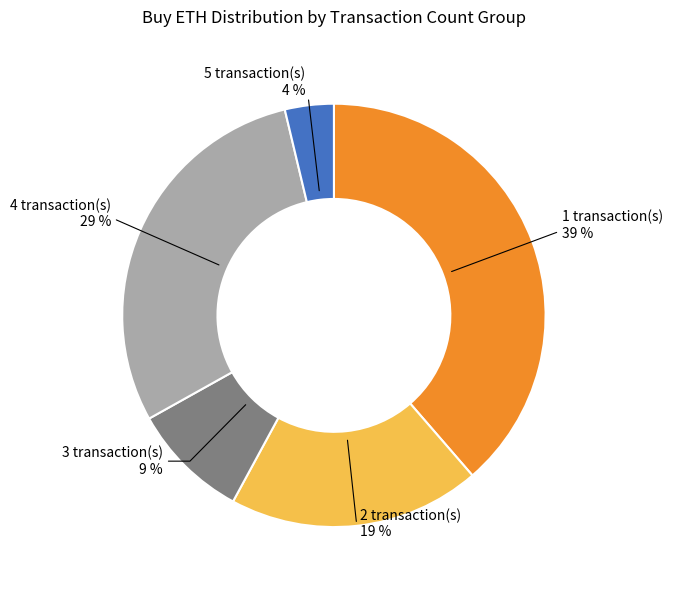

To the nearest percent, what is the difference between the largest and smallest slice percentages?

35%